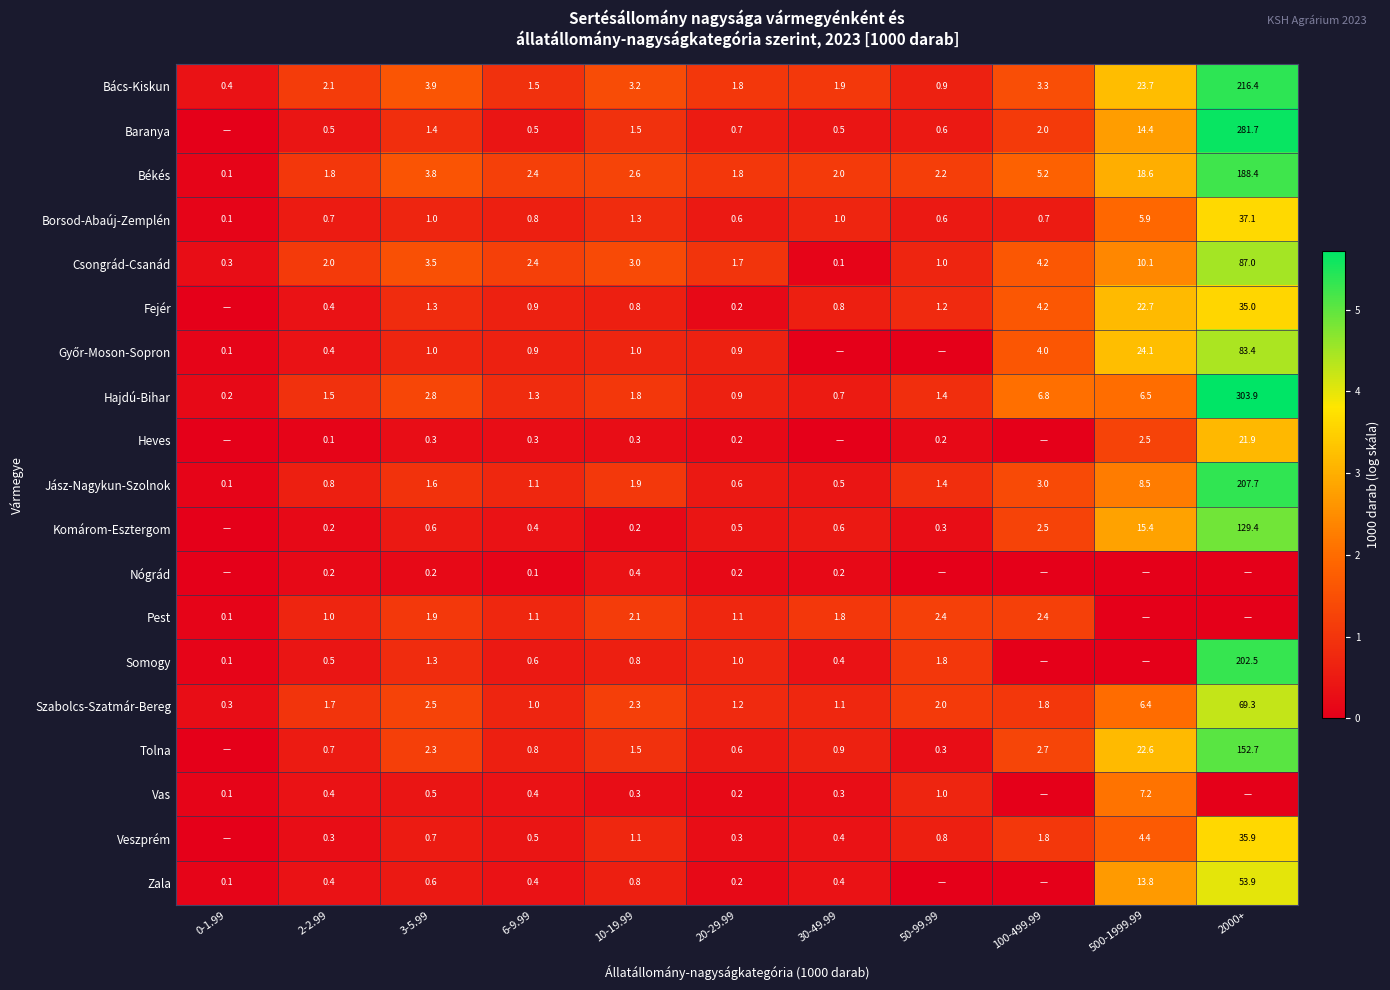

Is the value of Komárom-Esztergom at 500-1999.99 greater than the value of Jász-Nagykun-Szolnok at 2000+?

No